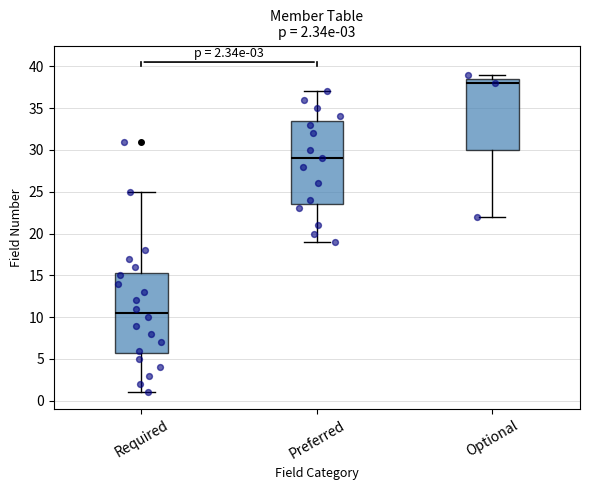

Which box is the tallest, from its lower edge to its upper edge?

Preferred